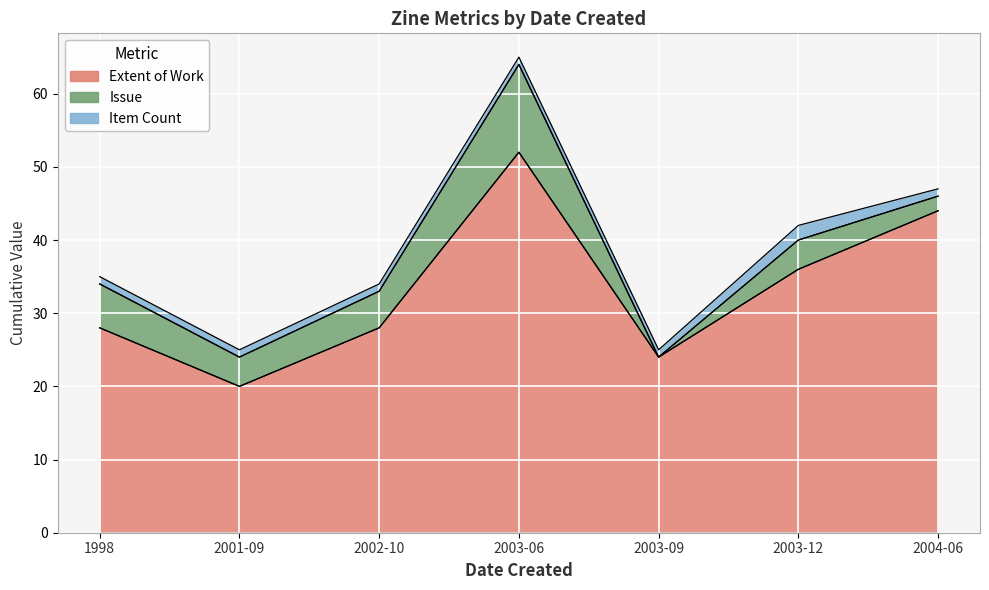

What is the value of the Extent of Work point at the 3rd from the left?

28